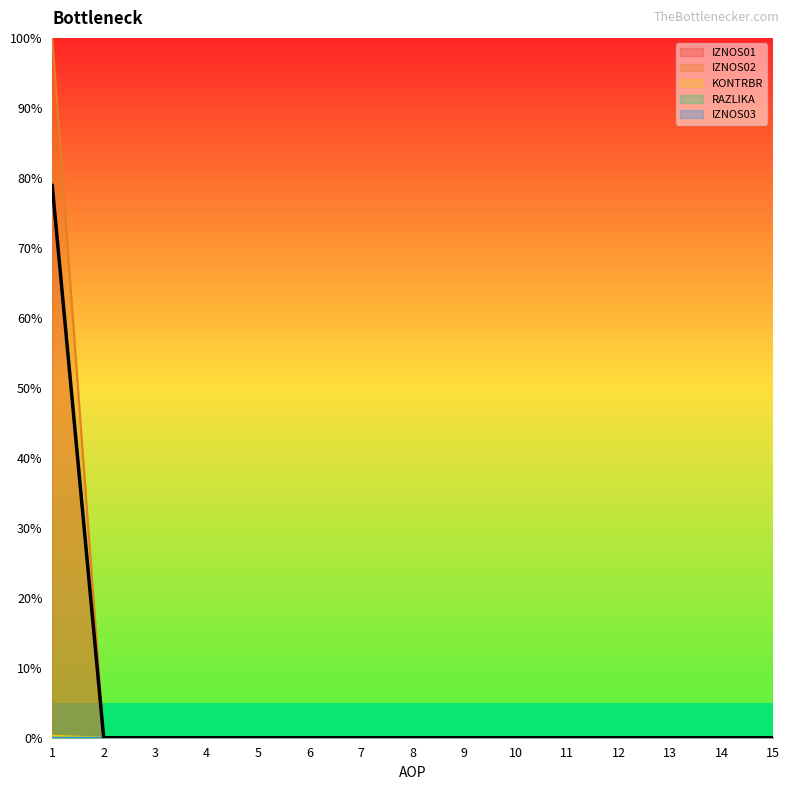

What is the maximum value shown in the chart?

100.0